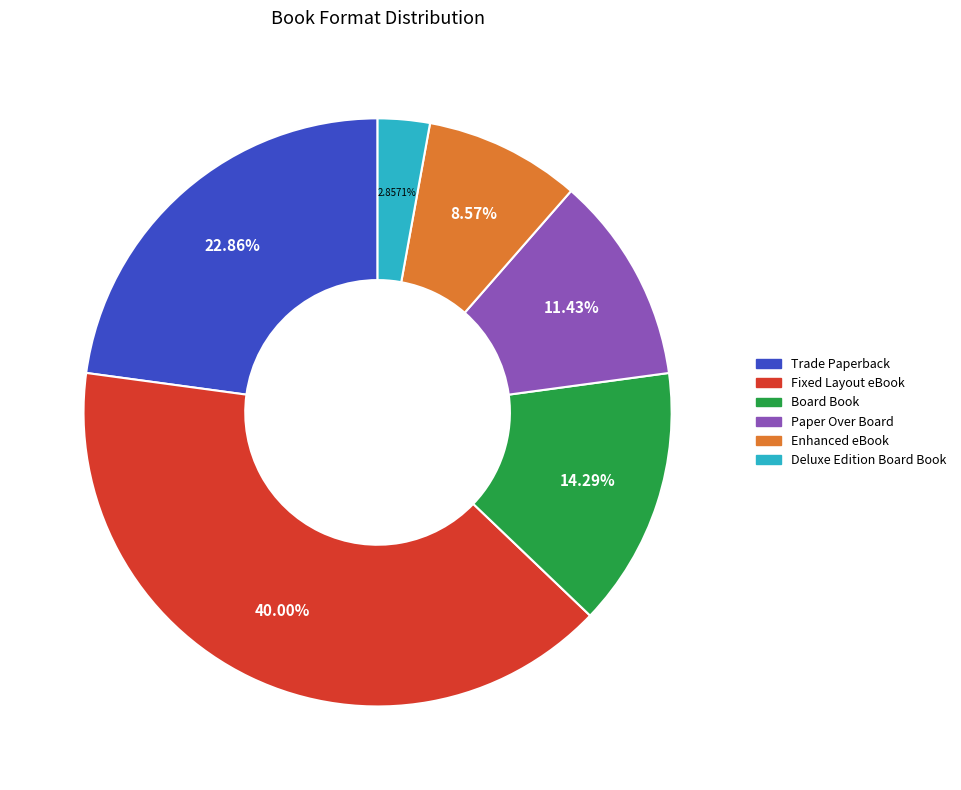

Do Enhanced eBook and Trade Paperback together represent more than half of the pie?

No